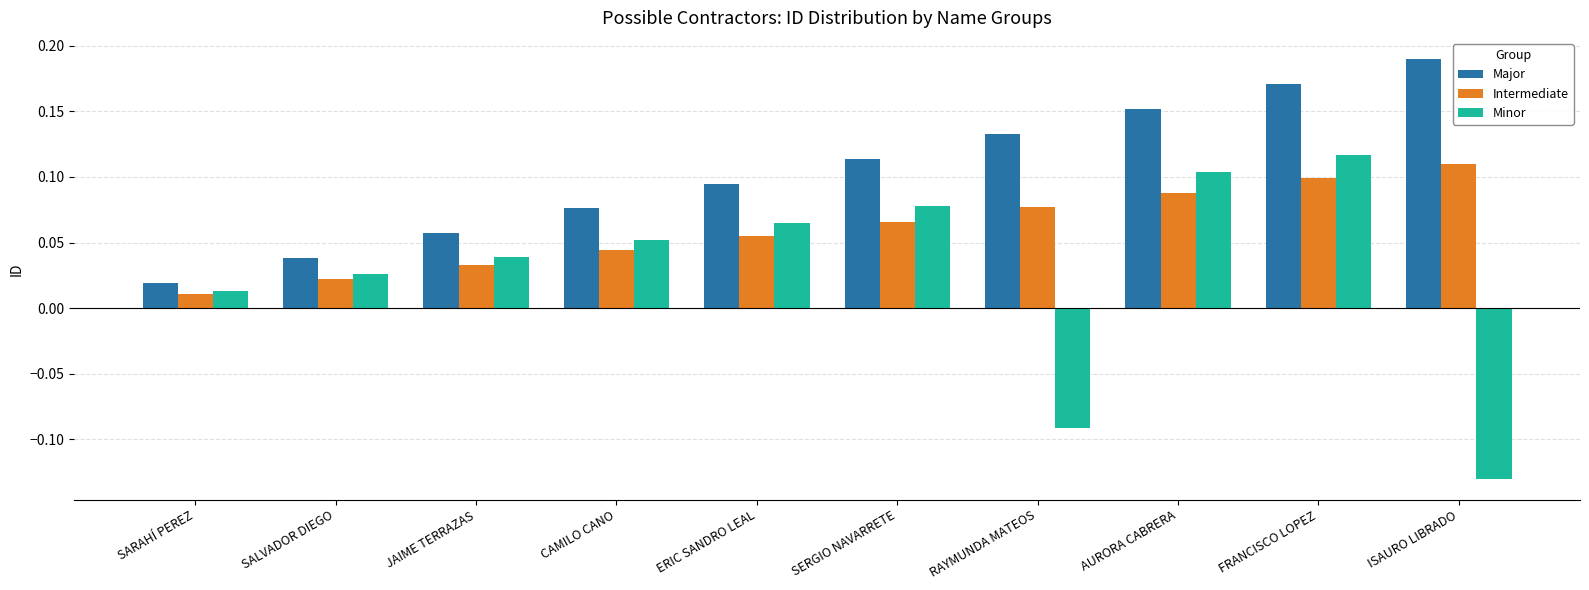

Rank the series by their average value, from highest to lowest.

Major, Intermediate, Minor